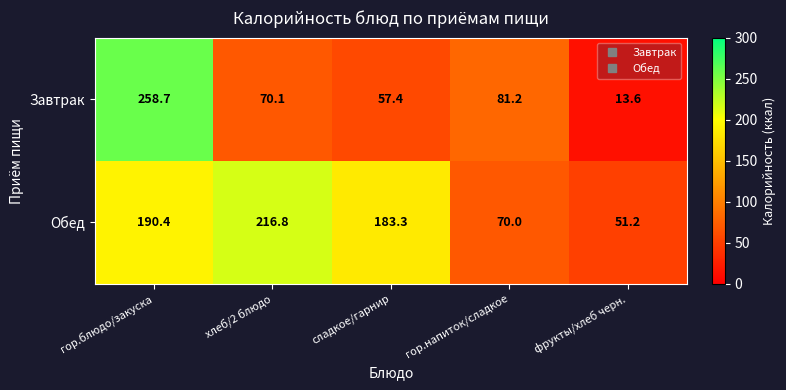

Rank the series by their maximum value, from lowest to highest.

Обед, Завтрак